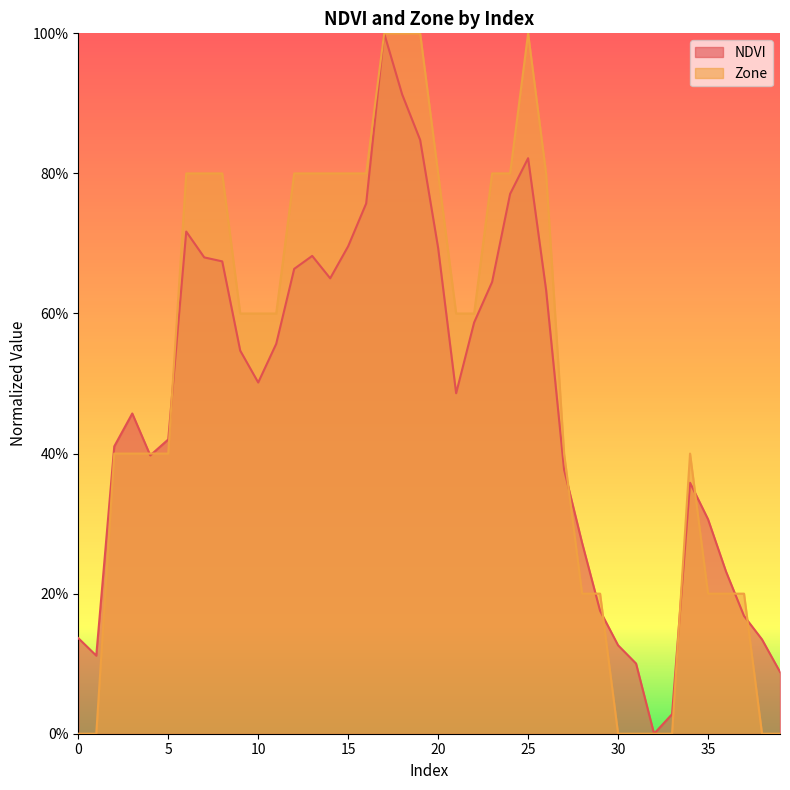

What is the difference between the highest and lowest values at 35?

0.1